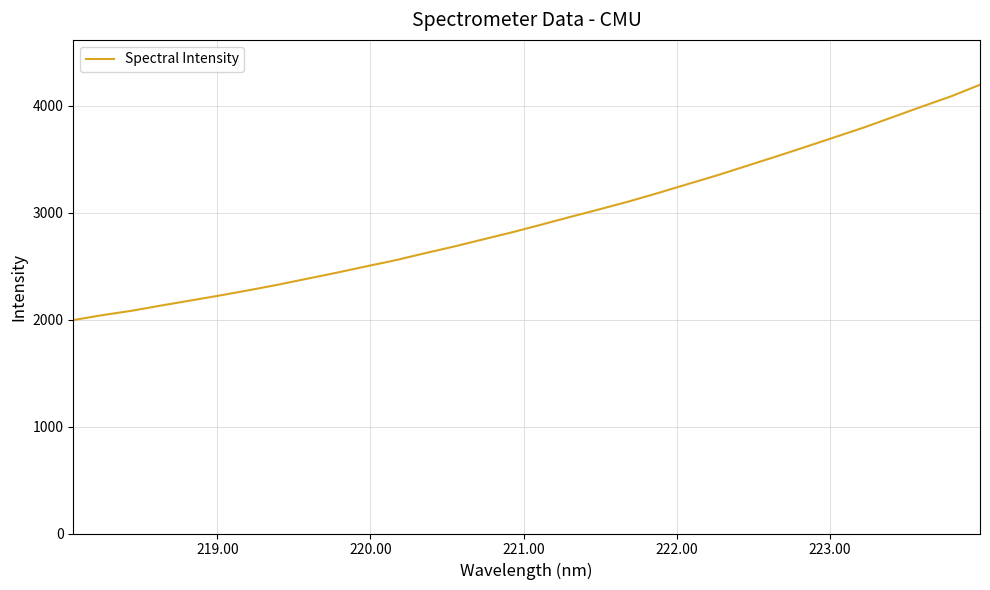

What is the difference between the maximum and minimum values?

2200.1